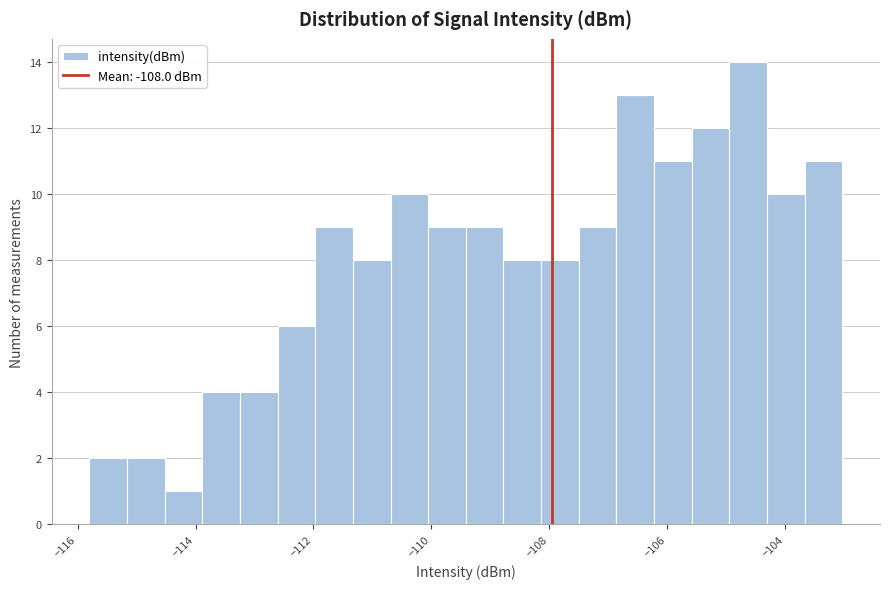

Read against the x-axis, roughly where is the centre of the tallest bar?

-104.6